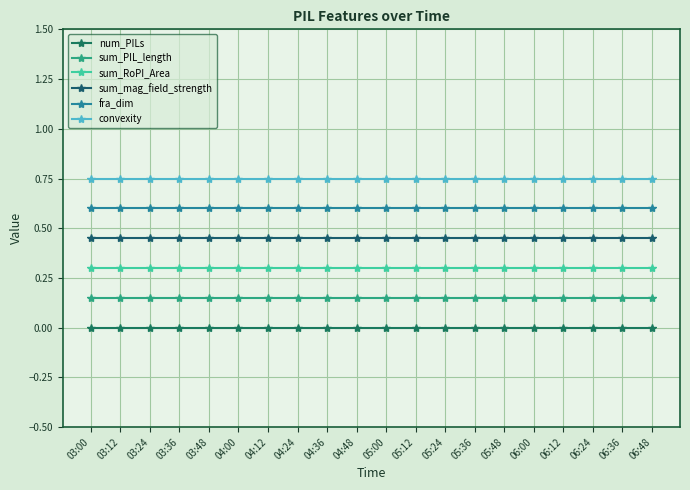

Which series changed the most between 05:00 and 05:12?

num_PILs